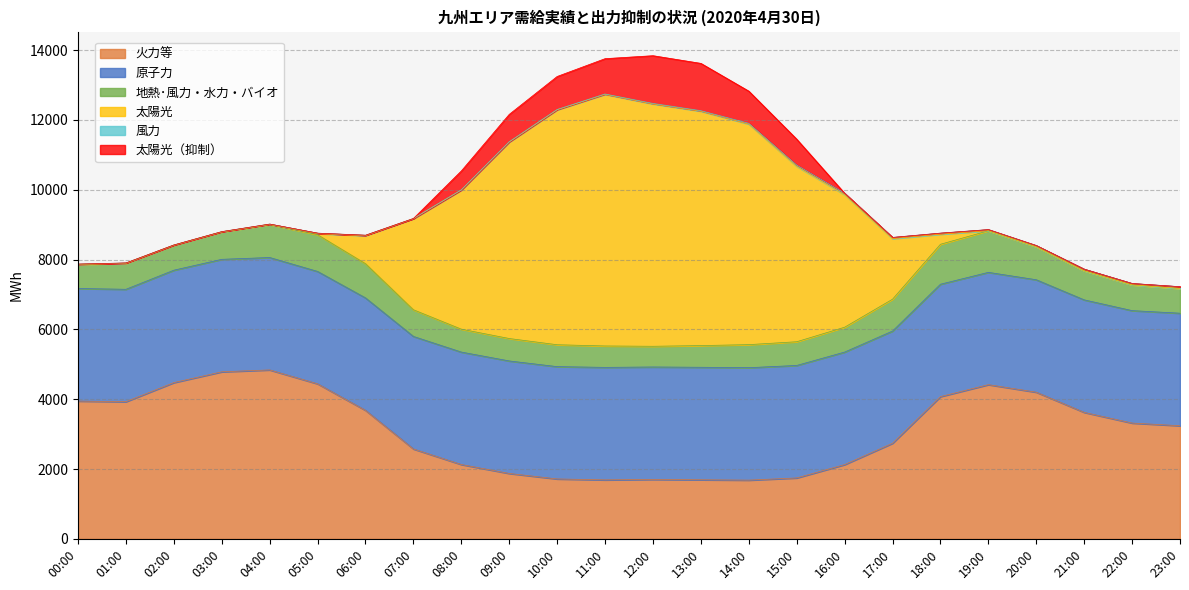

True or false: 地熱･風力・水力・バイオ and 火力等 intersect in this chart.

False